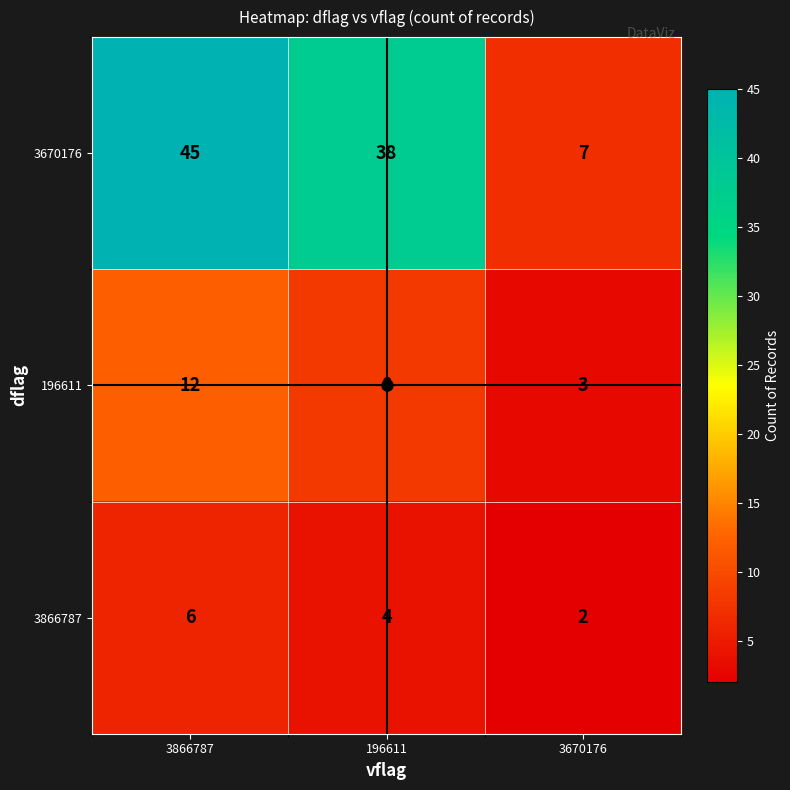

What is the difference between the 3670176 values at 3670176 and 3866787?

38